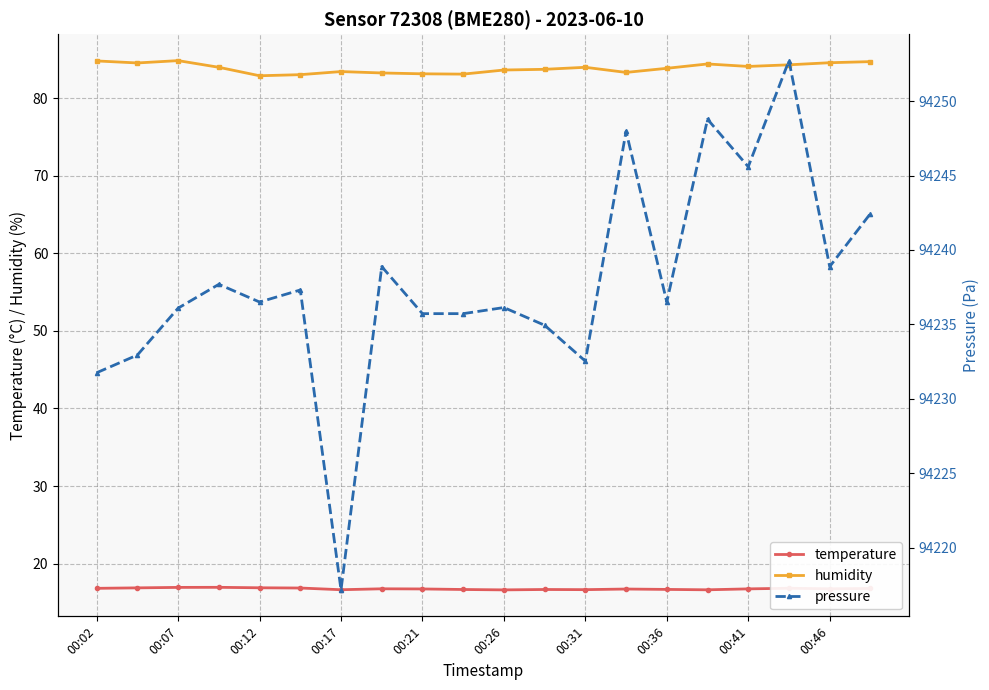

How many values in the humidity series are below 83?

1